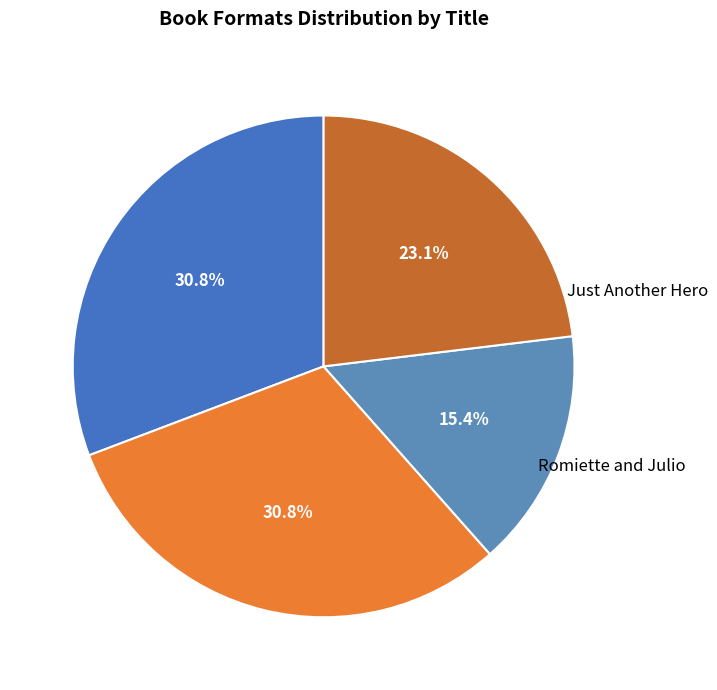

Is there a majority slice in this chart?

No